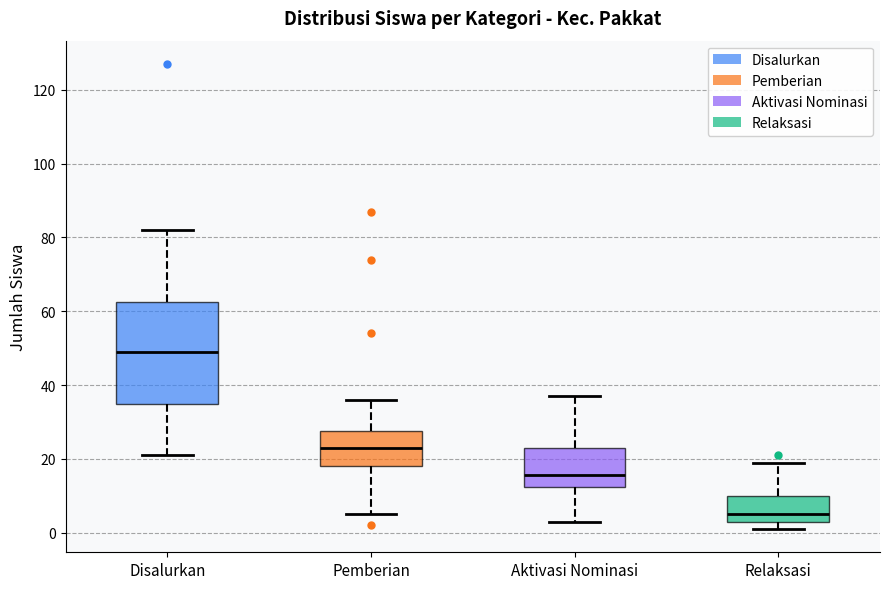

Where does the upper whisker of the box for Relaksasi end on the y-axis? The values are not printed on the chart, so give them approximately, as read against the axis.

20